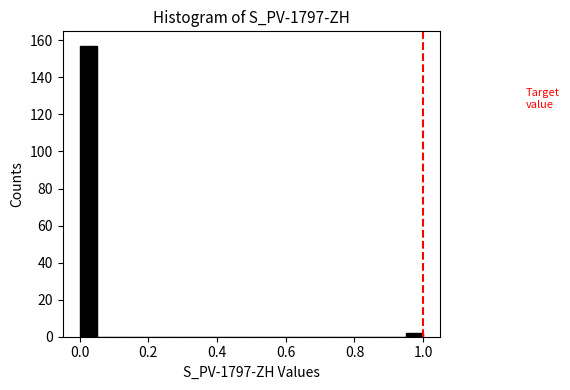

Read against the x-axis, roughly where is the centre of the tallest bar?

0.02